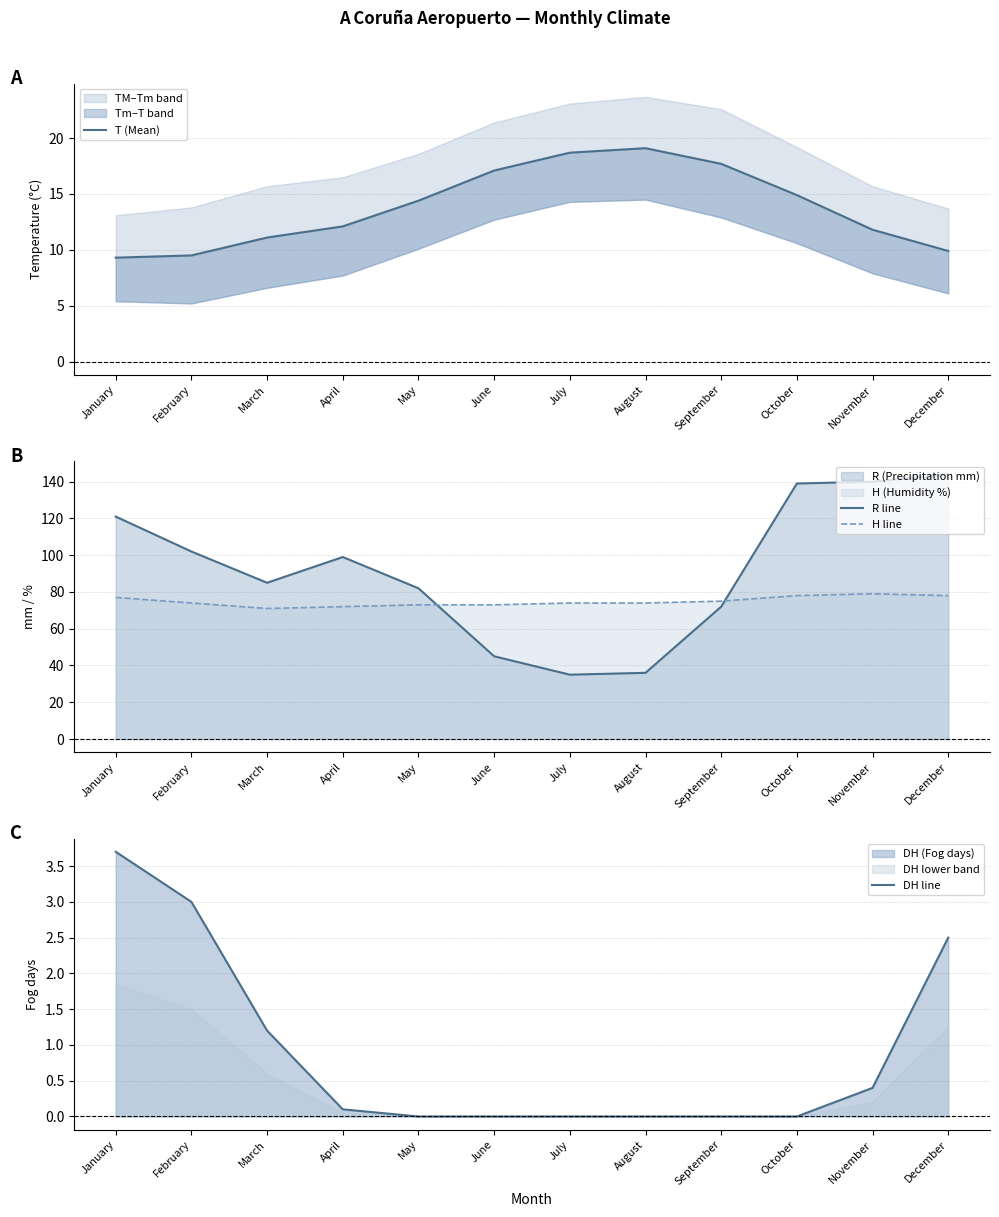

The H line series shows 99.4 at September. True or false?

False